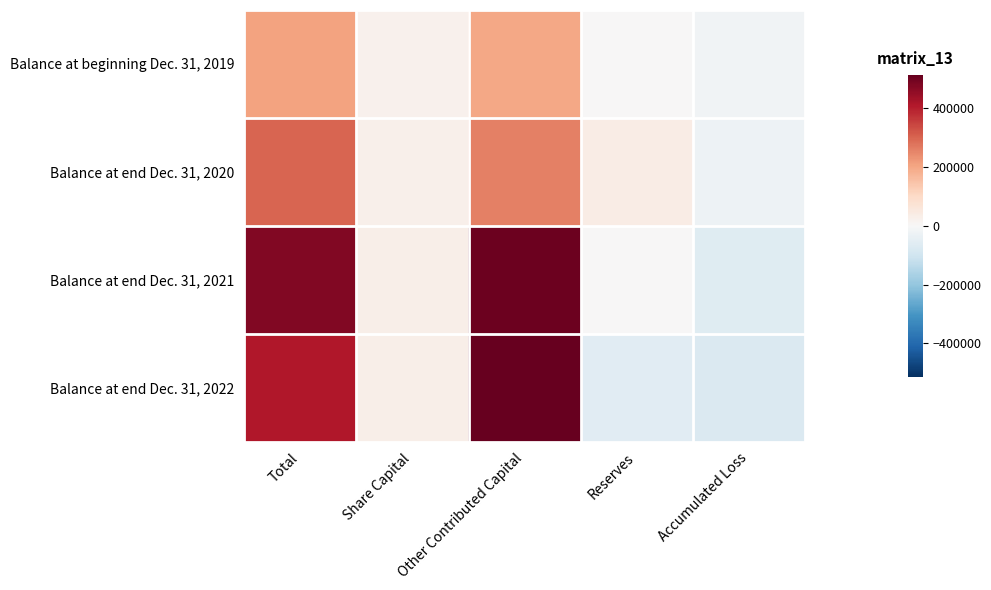

At how many categories does at least one series exceed 138965?

2